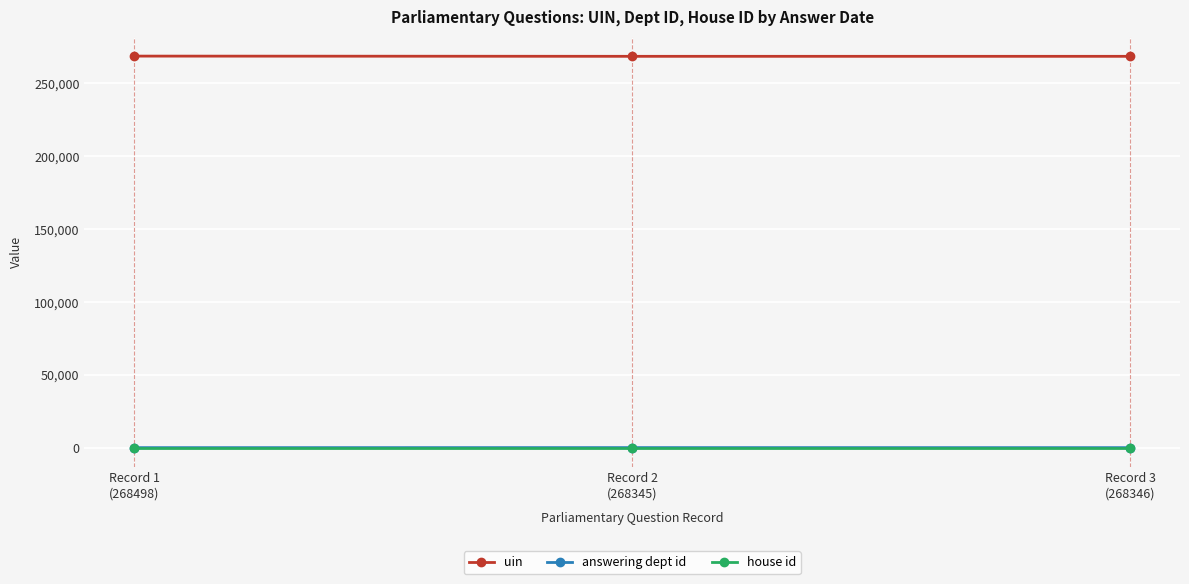

Is the value of uin at Record 3
(268346) greater than the value of house id at Record 2
(268345)?

Yes